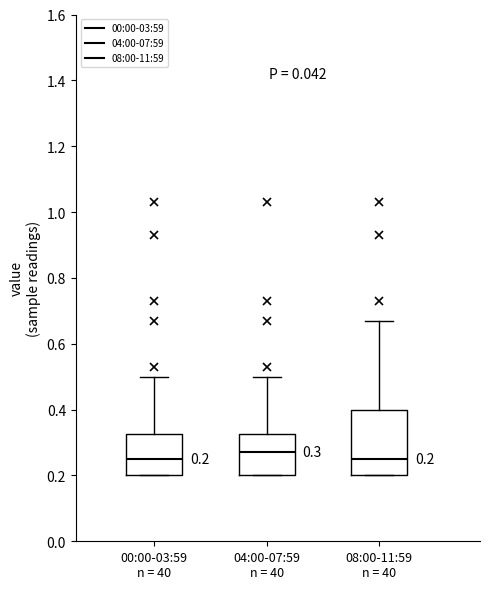

Which box is the tallest, from its lower edge to its upper edge?

08:00-11:59 n = 40